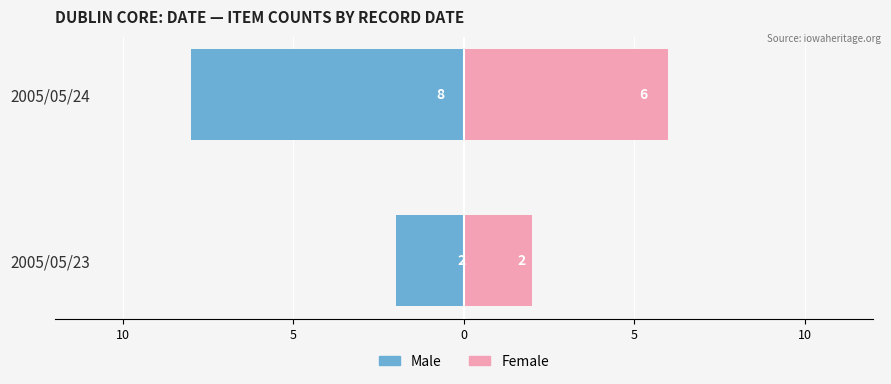

Count the Male values in the range -8 to -2.

2